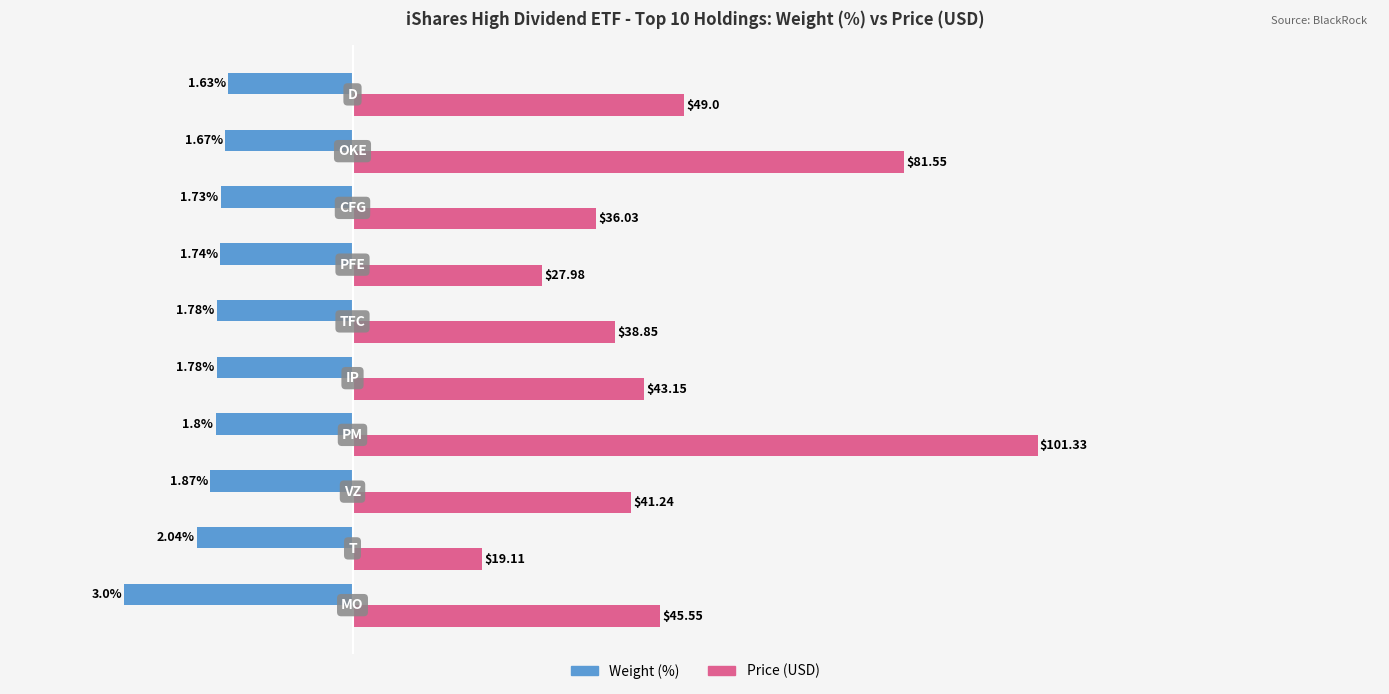

What are all the series names shown in the legend?

Weight (%), Price (USD)